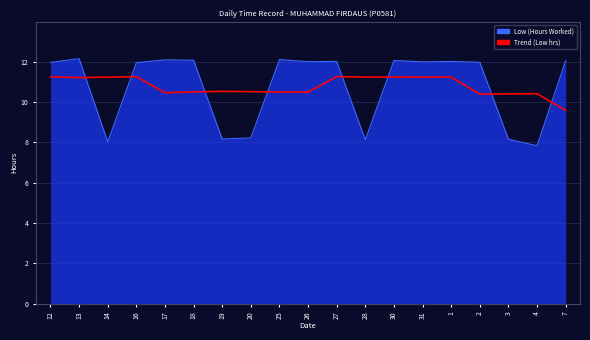

What position from the right is 30?

7